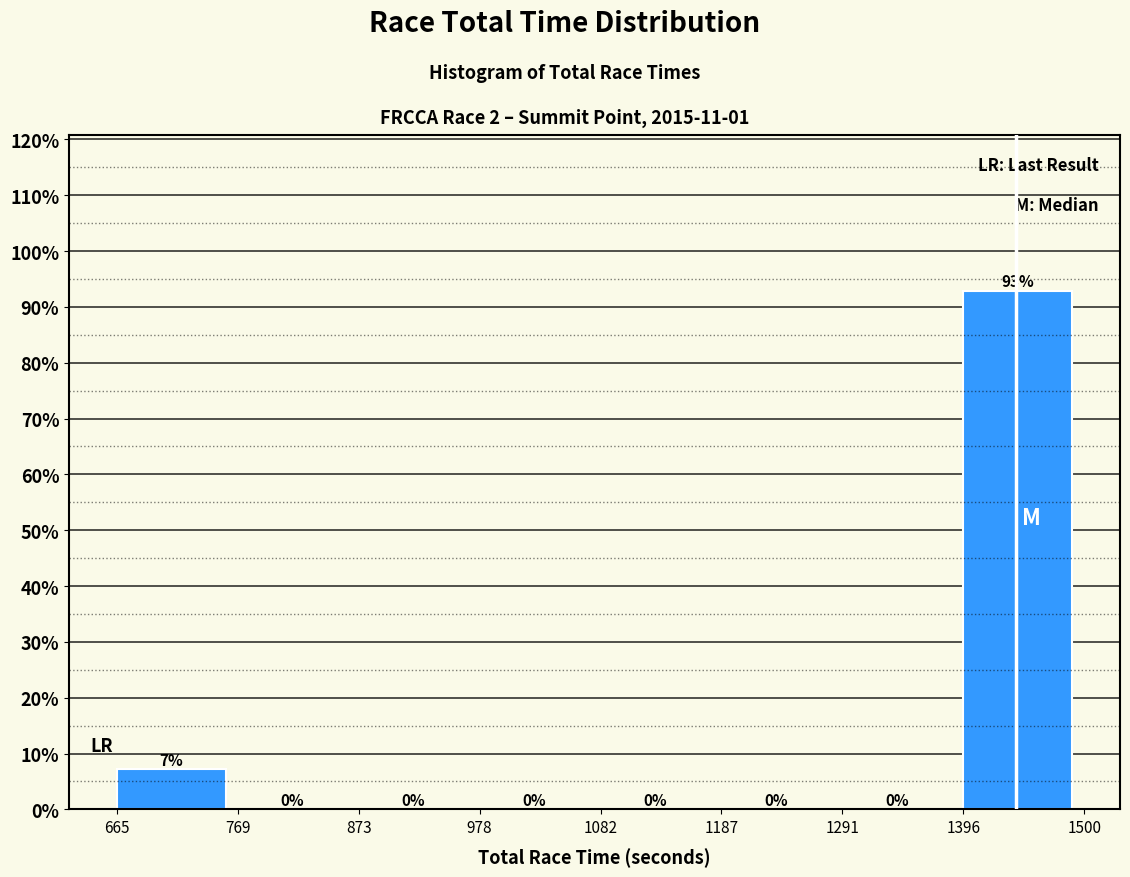

Over which range of the x-axis is the bar tallest?

1396 to 1500